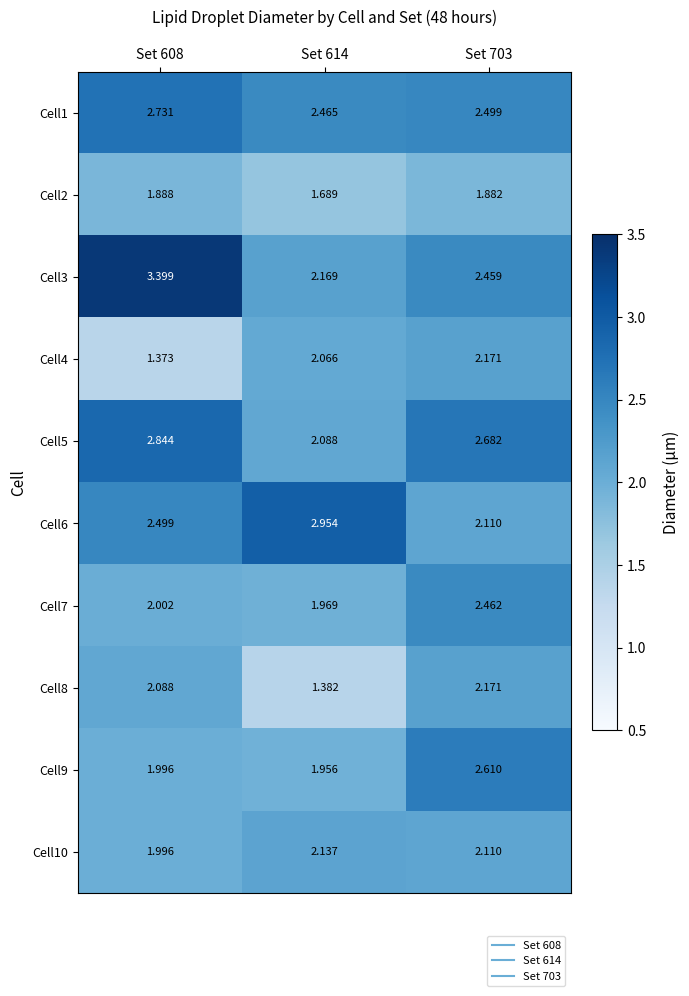

Is the value of Cell2 at Set 608 greater than the value of Cell4 at Set 614?

No